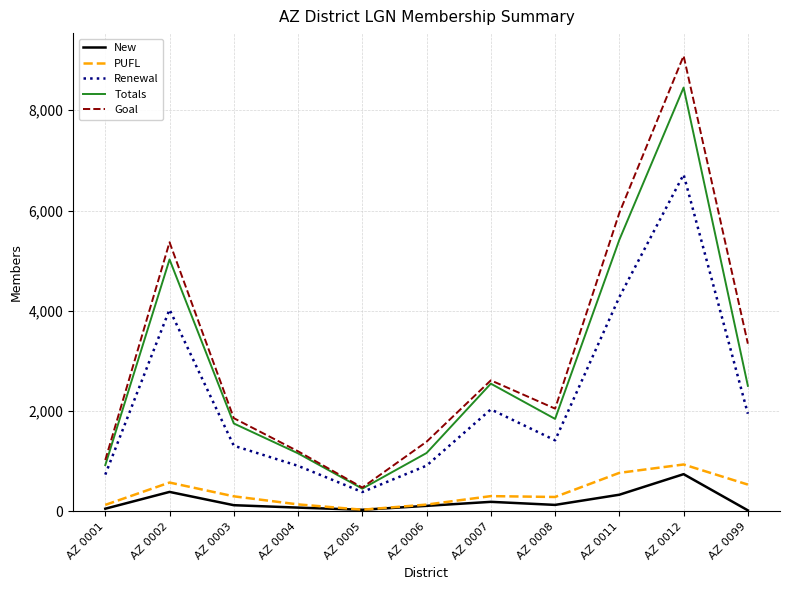

What is the maximum value shown in the chart?

9086